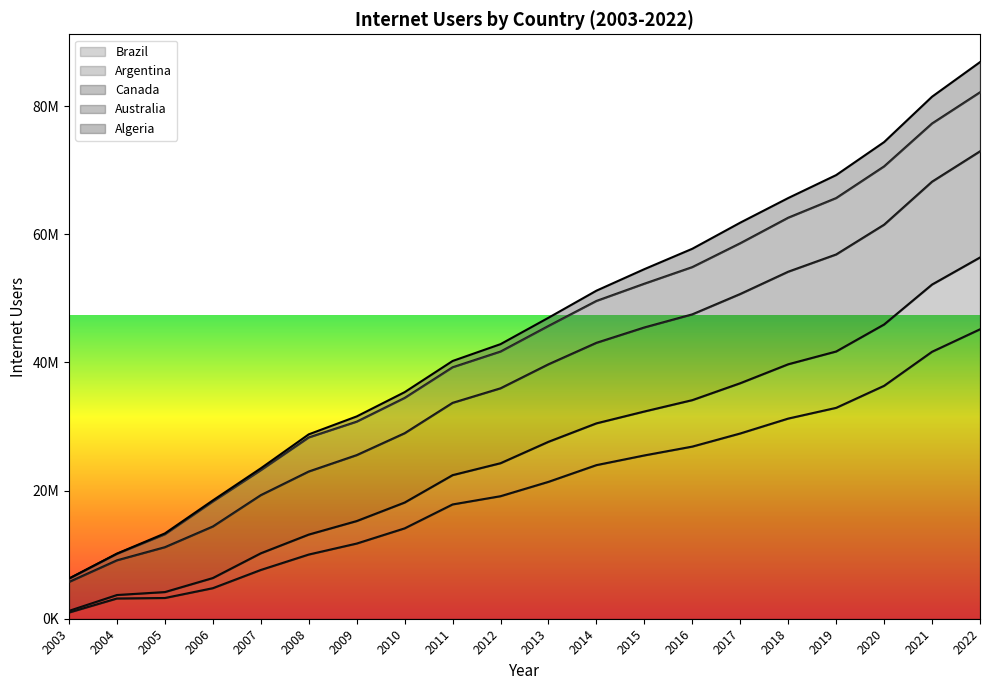

Does the chart have visible grid lines?

No